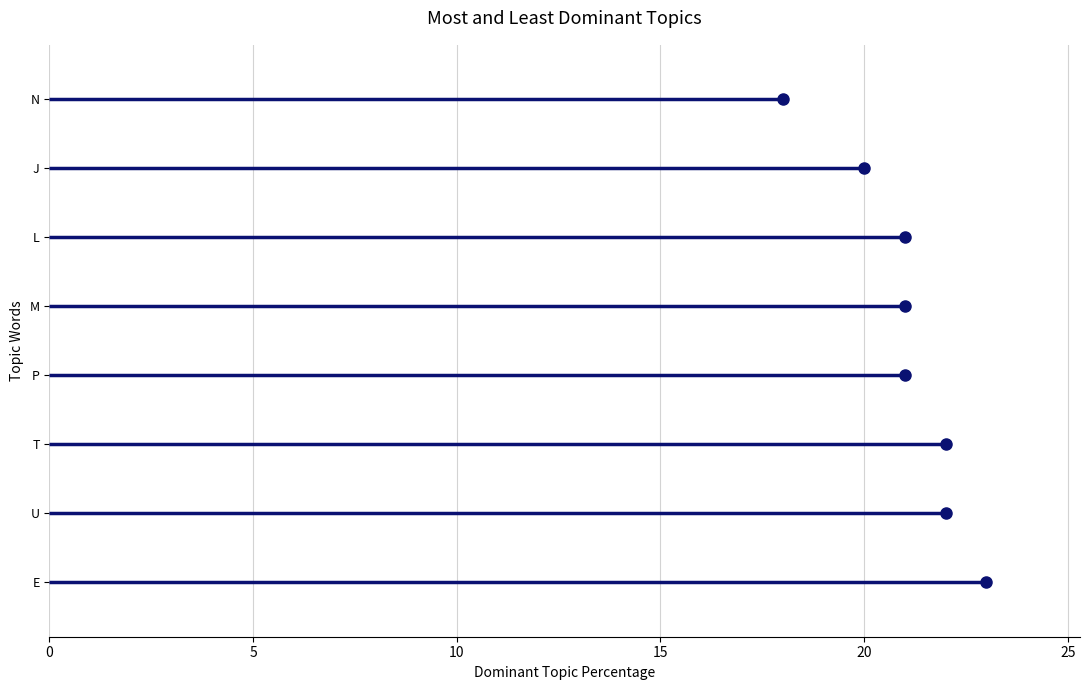

Is it true that the value at M is 21?

True